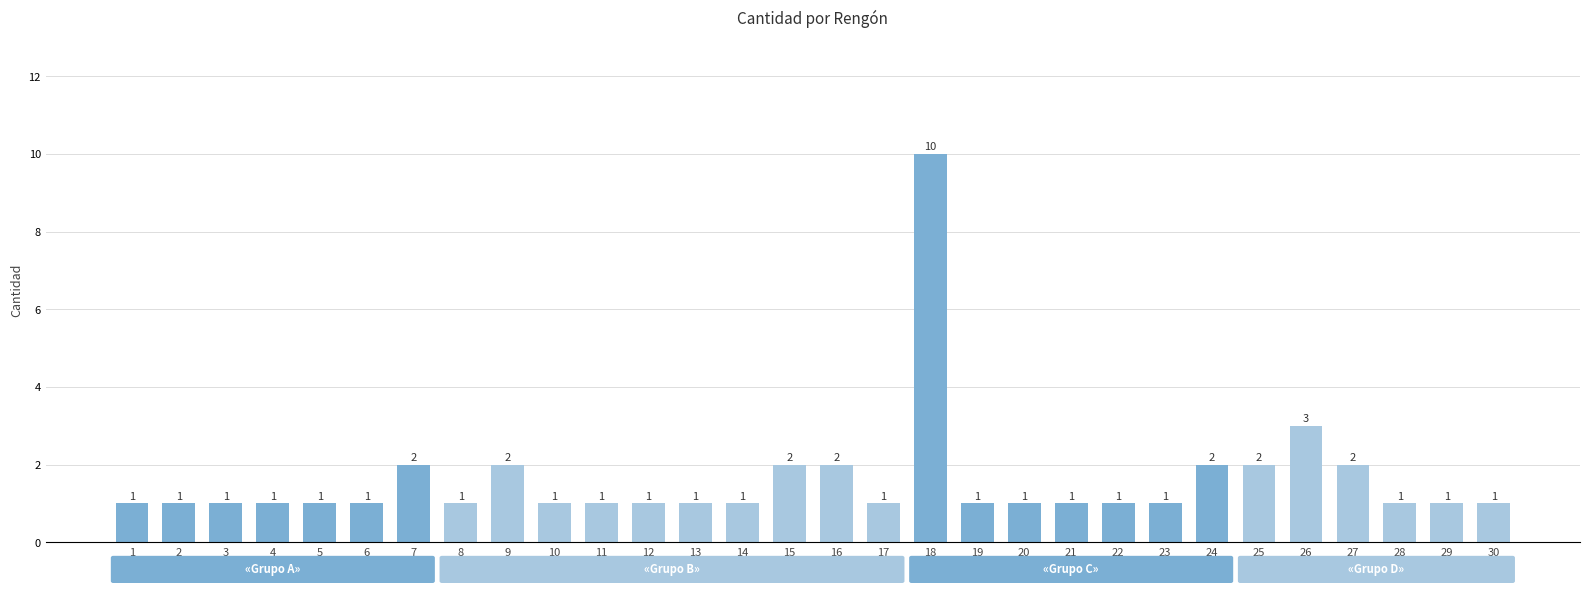

Which category has the highest value across all series?

18